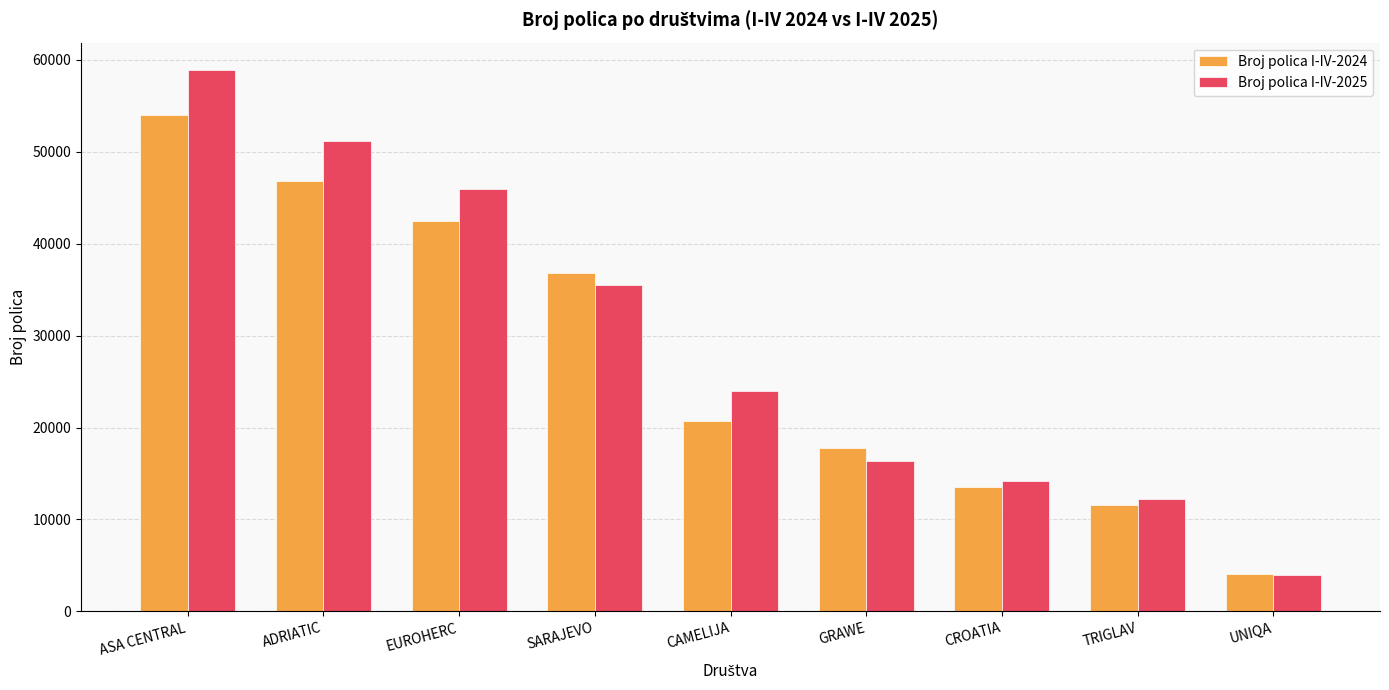

What is the total value across all series at ADRIATIC?

97957